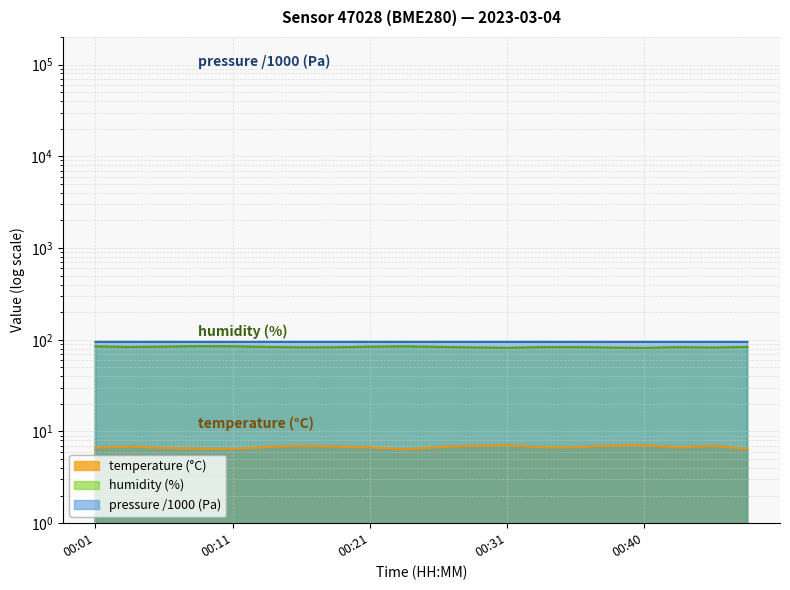

Does the chart display data point markers on the line(s)?

No